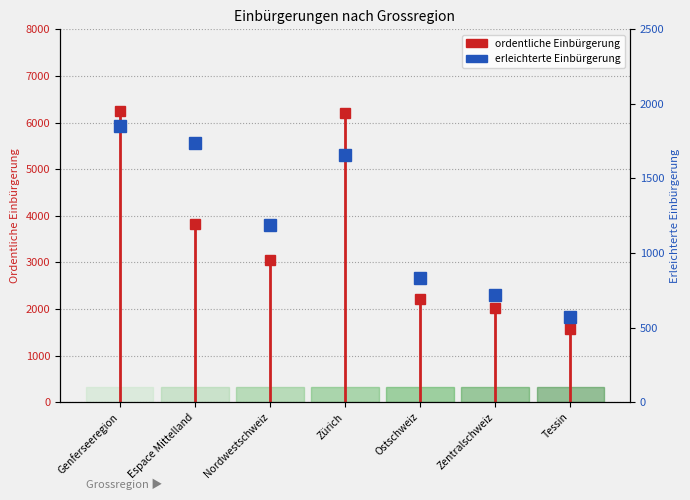

How many data points does each series have?

7